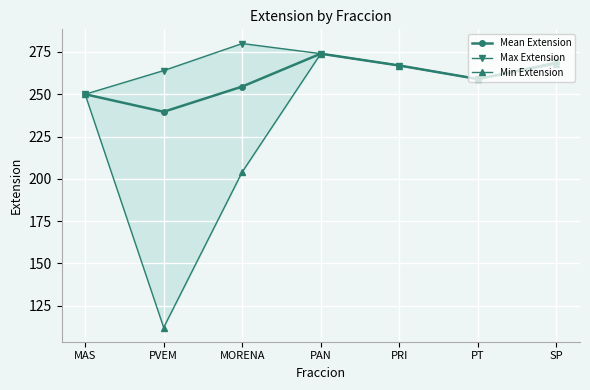

Read the Mean Extension value at MAS.

250.0